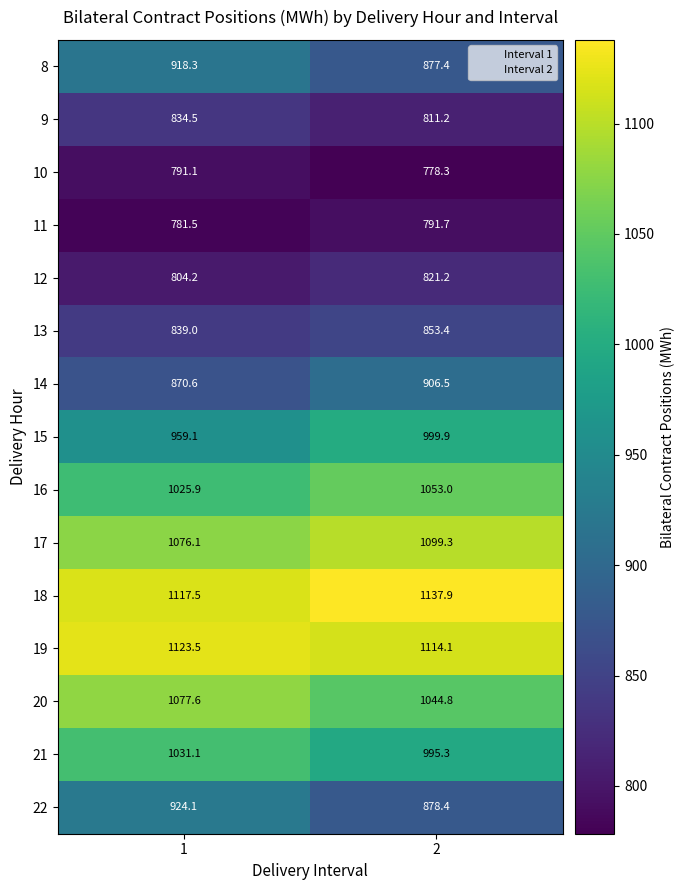

How many categories are shown in the chart?

2